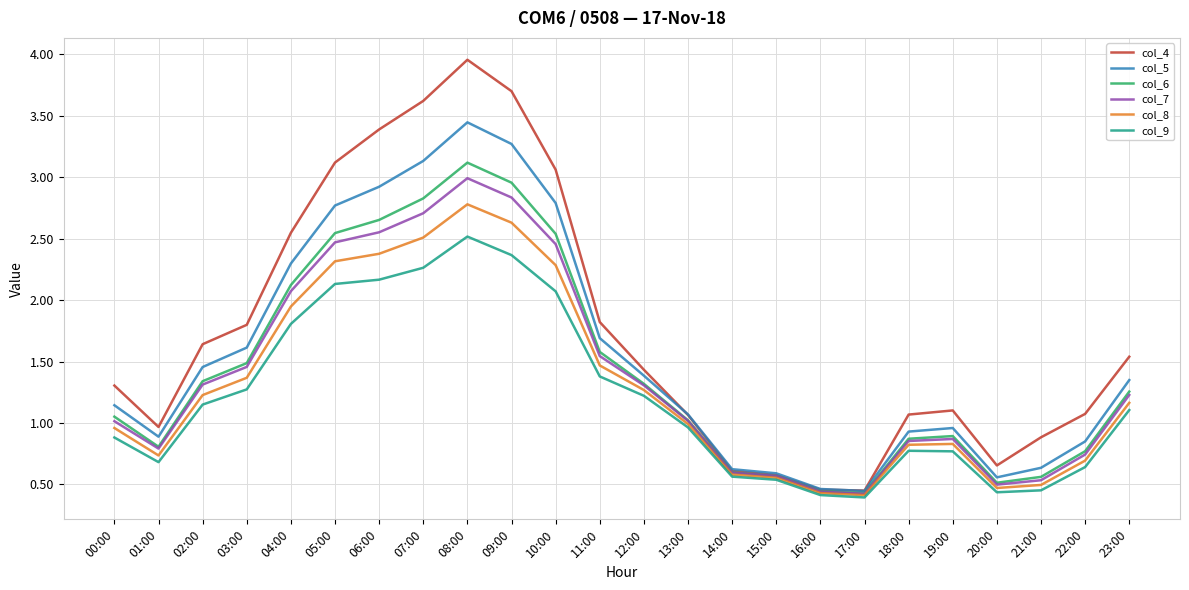

What is the sum of all col_6 values?

34.3